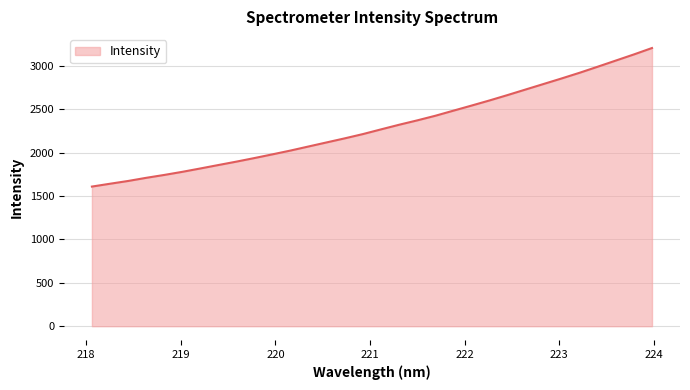

What is the difference between the maximum and minimum values?

1597.8